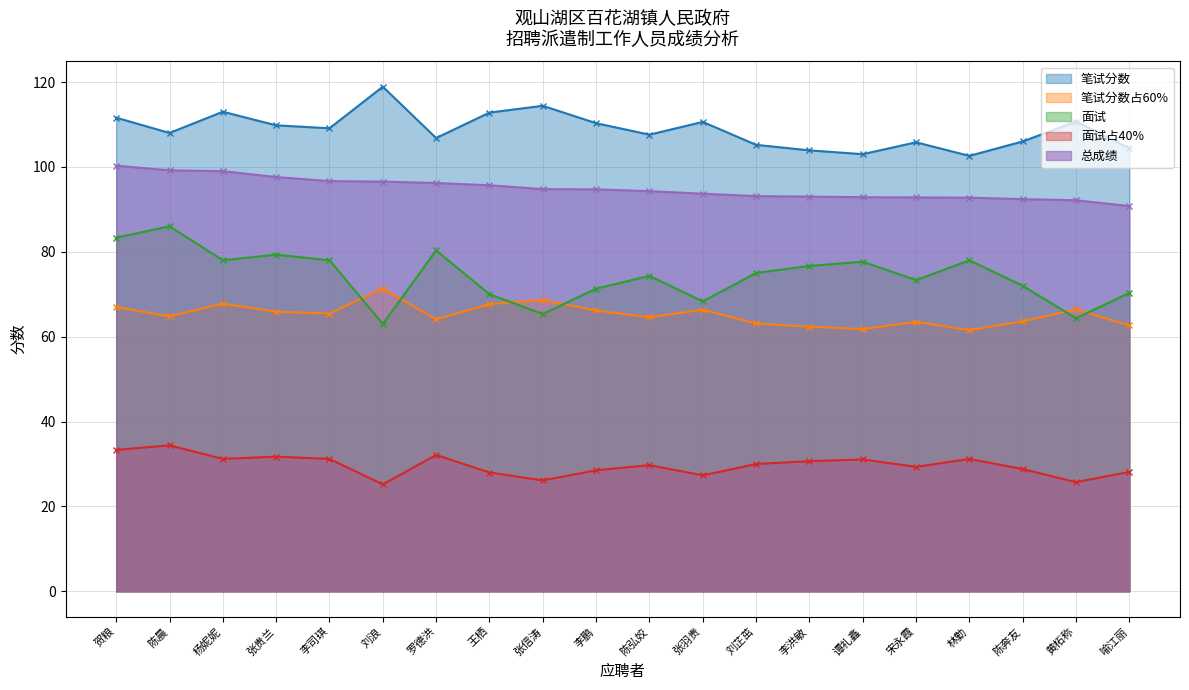

True or false: 笔试分数占60% has more than 2 points higher than both neighbors.

True